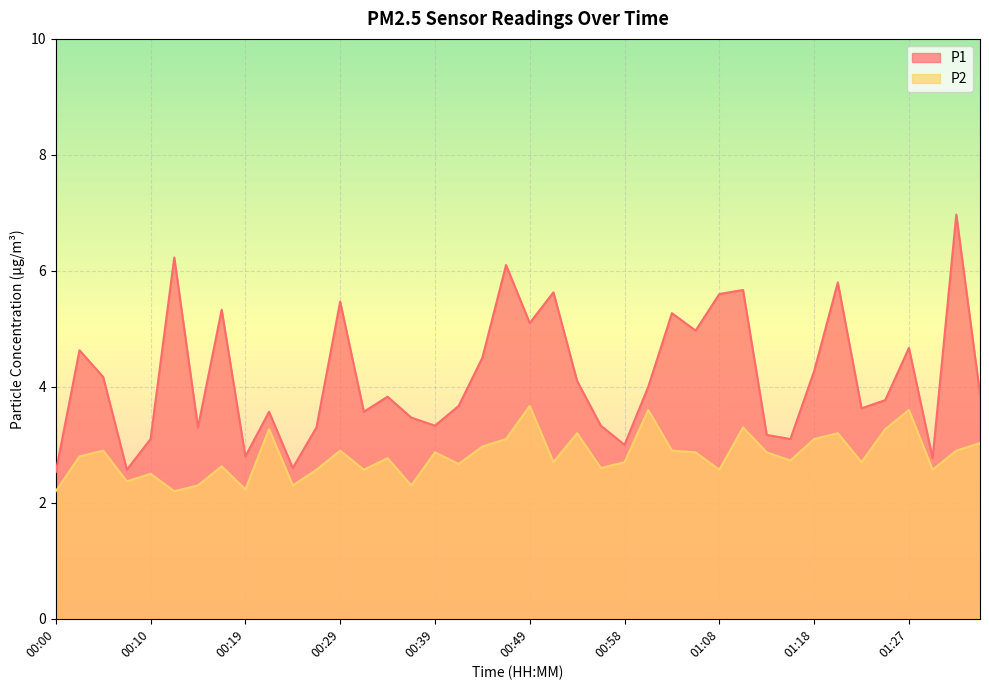

What are all the series names shown in the legend?

P1, P2